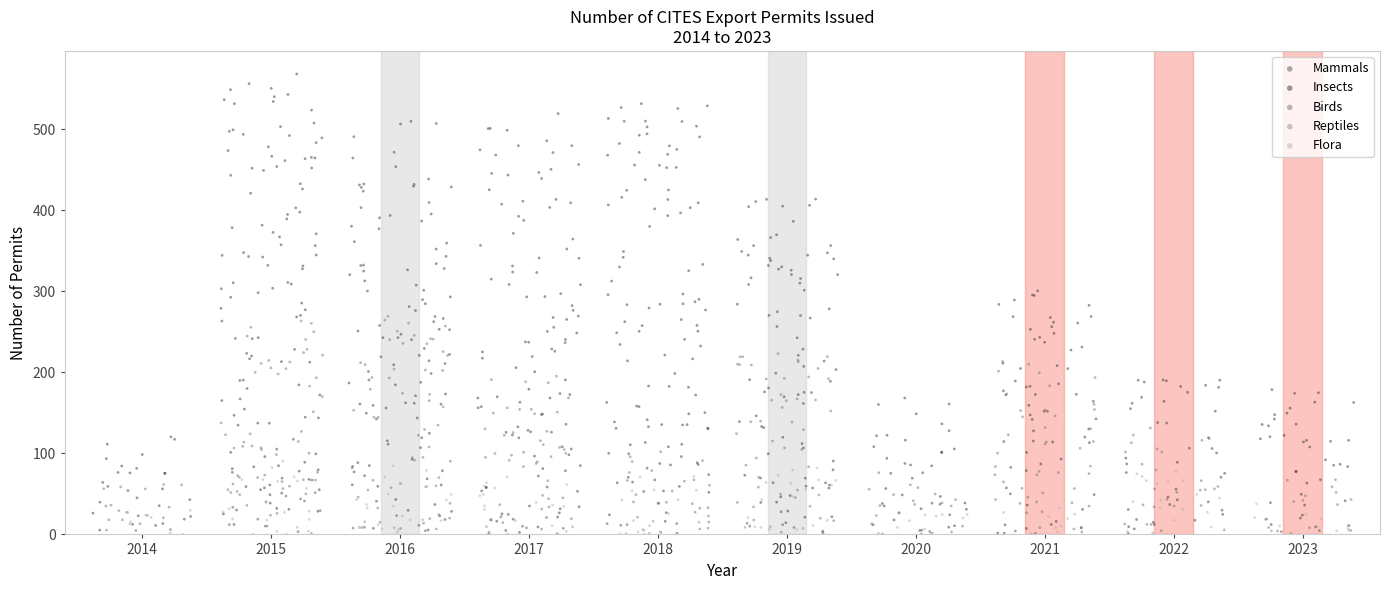

Which series has the widest spread of Y values?

Insects